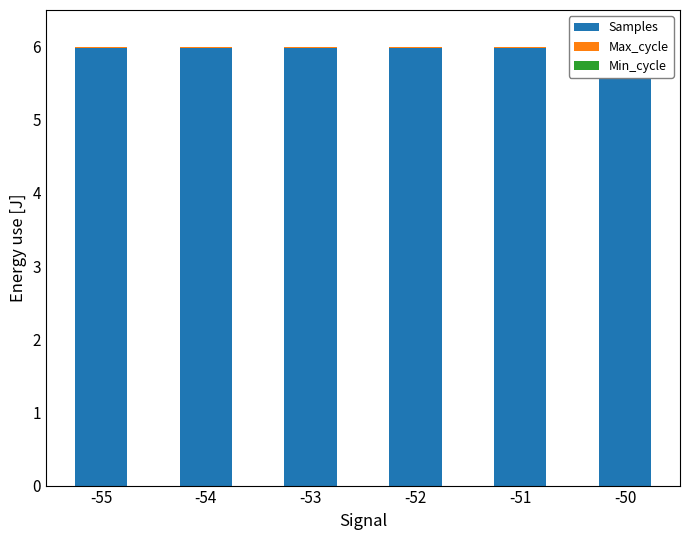

What is the maximum value for Samples?

6.0